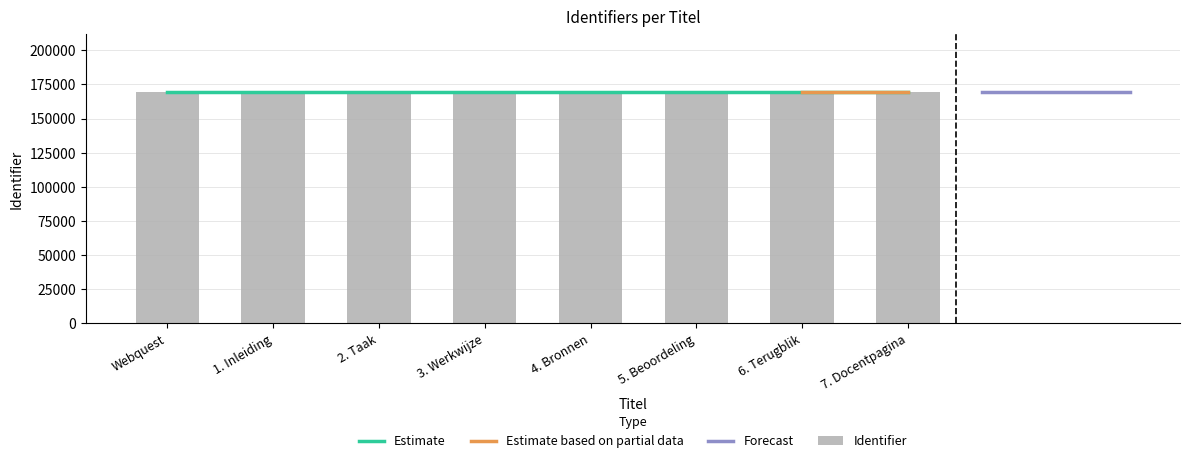

What is the approximate value at Webquest?

169659